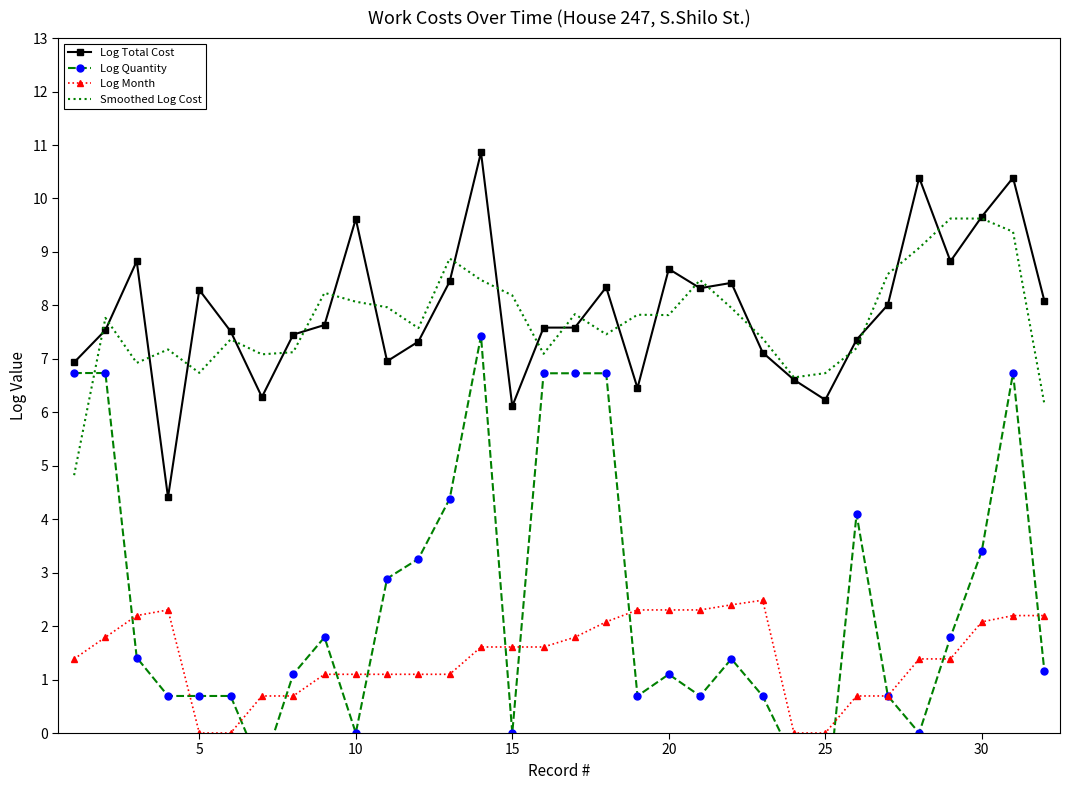

True or false: Smoothed Log Cost and Log Month intersect in this chart.

False